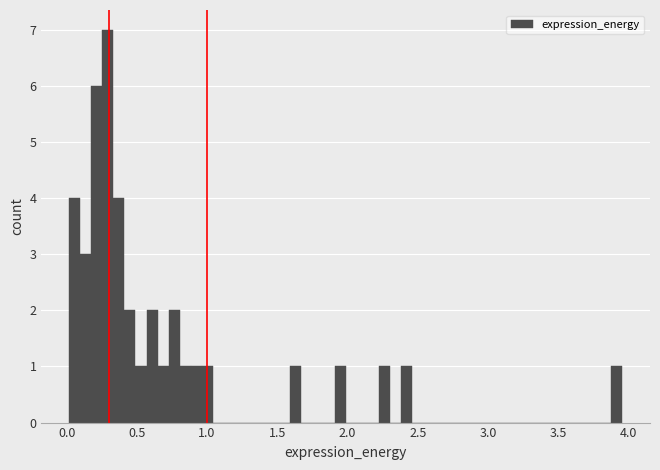

Read against the x-axis, roughly where is the centre of the tallest bar?

0.30